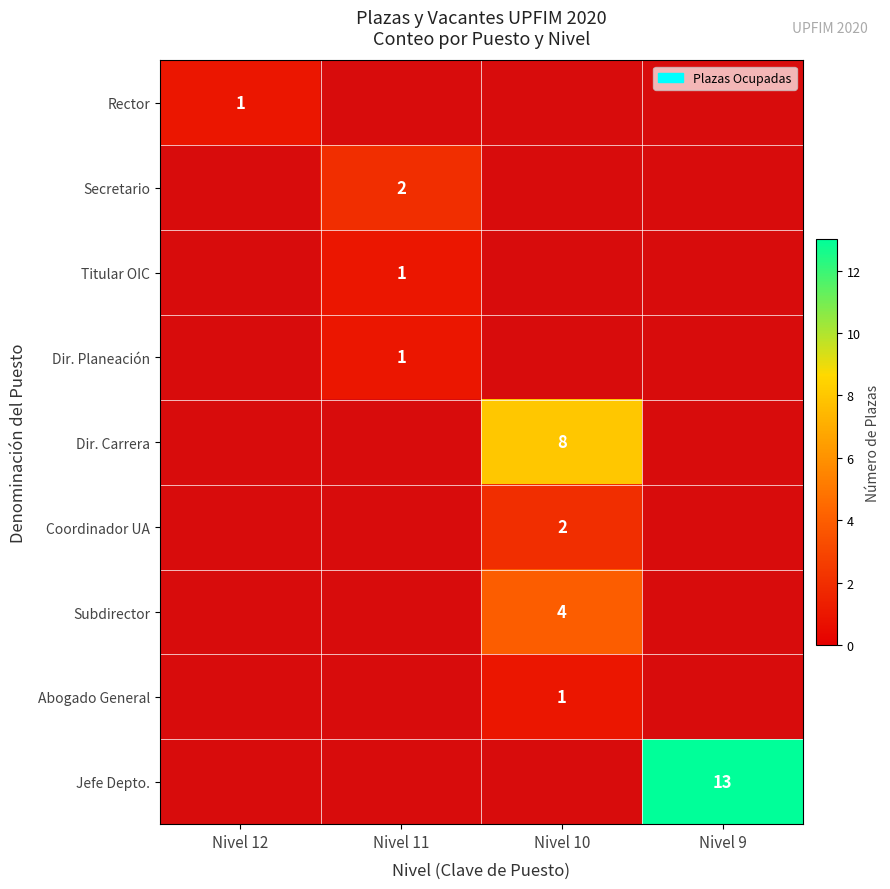

The Coordinador UA series shows 0 at Nivel 10. True or false?

False